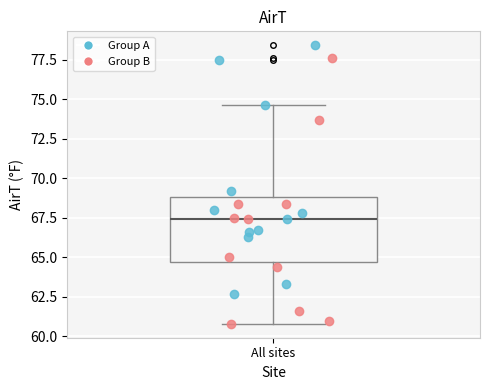

Read this box plot against the y-axis: the position of the median line, the range covered by the box, and the ends of both whiskers. The values are not printed on the chart, so give them approximately, as read against the axis.

median 67.5, box 64.5 to 69.0, whiskers 61.0 to 74.5